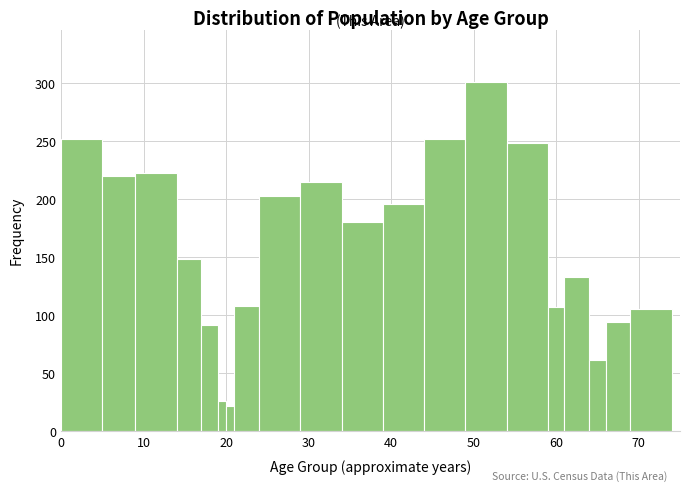

Around what value on the x-axis is the tallest bar? Give the approximate position of its centre, as read against the axis.

52